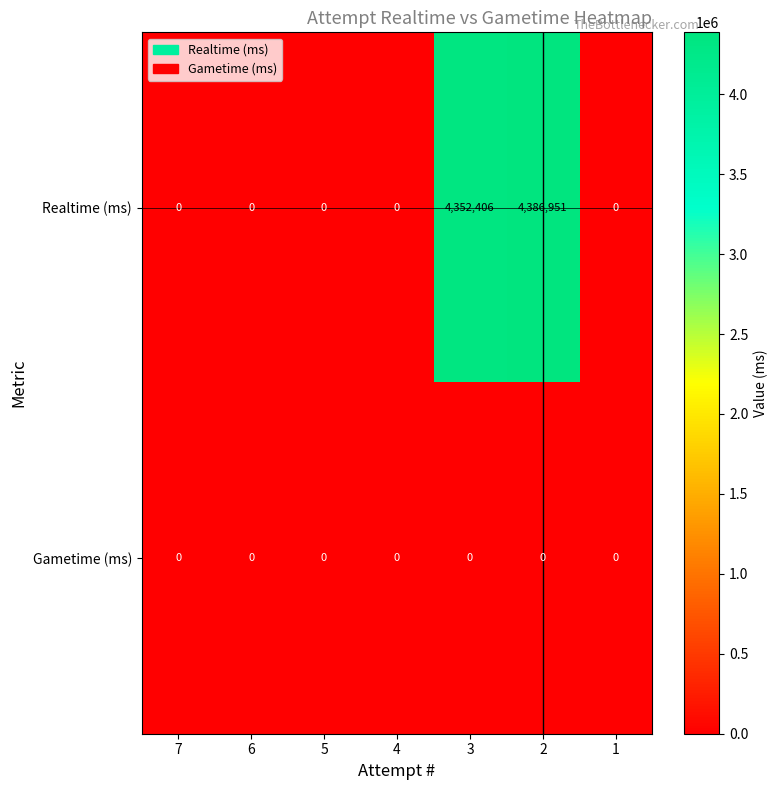

Reading left to right, what are all the values shown in this chart?

Realtime (ms): 7=0	6=0	5=0	4=0	3=4352406	2=4386951	1=0
Gametime (ms): 7=0	6=0	5=0	4=0	3=0	2=0	1=0